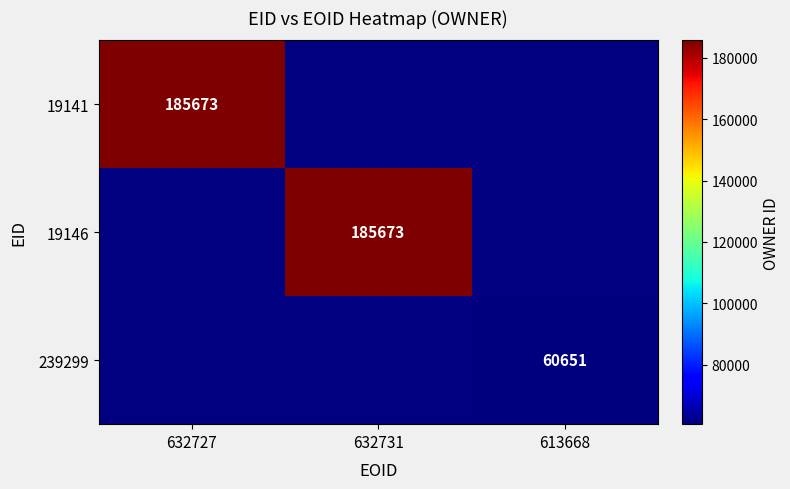

How many distinct data groups are displayed?

3